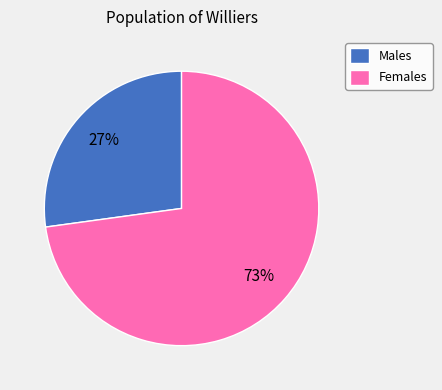

To the nearest percent, what is the combined percentage of Females and Males?

100%